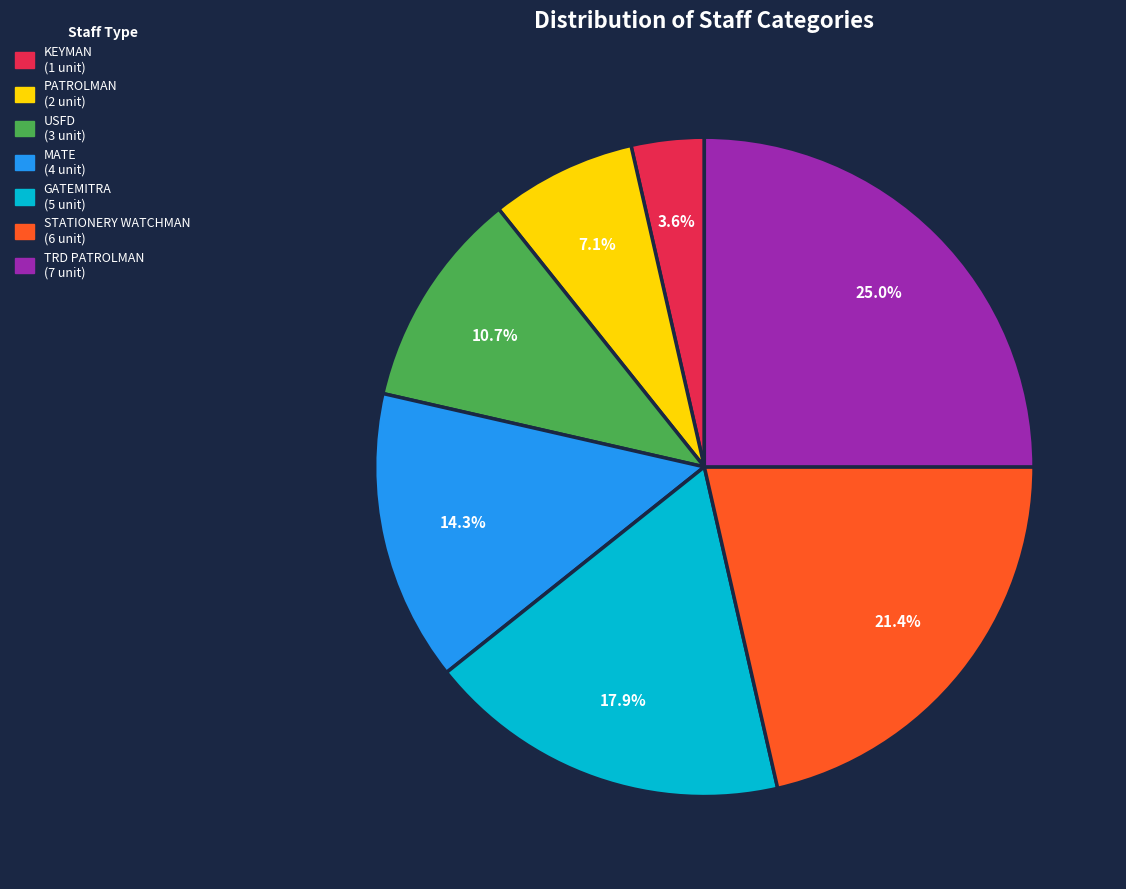

Which category has the smallest portion of the pie?

KEYMAN